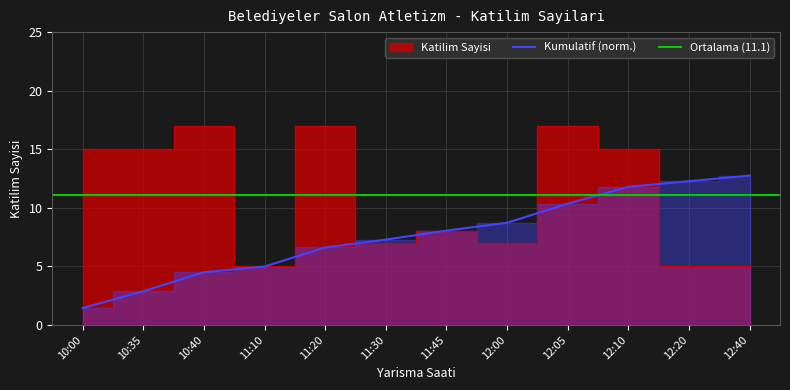

What is the minimum value for Kumulatif (norm.)?

1.4